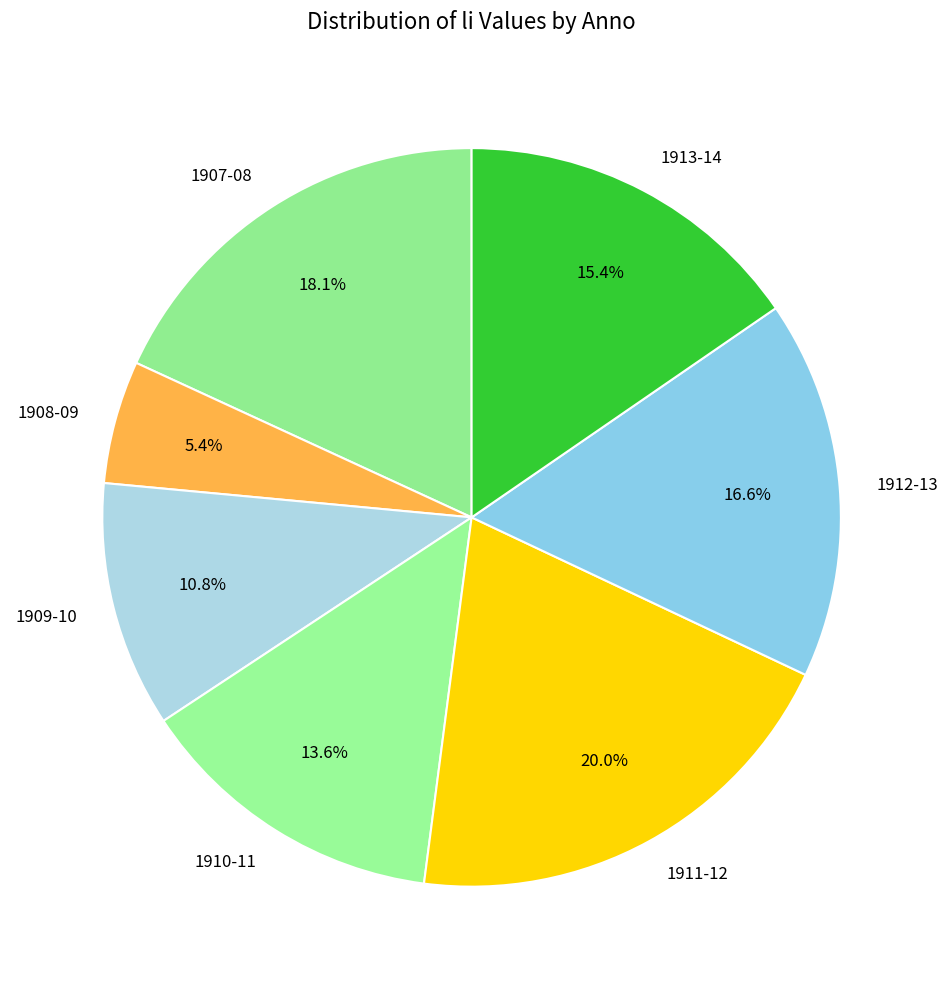

What percentage do 1912-13 and 1907-08 together represent?

34.7%